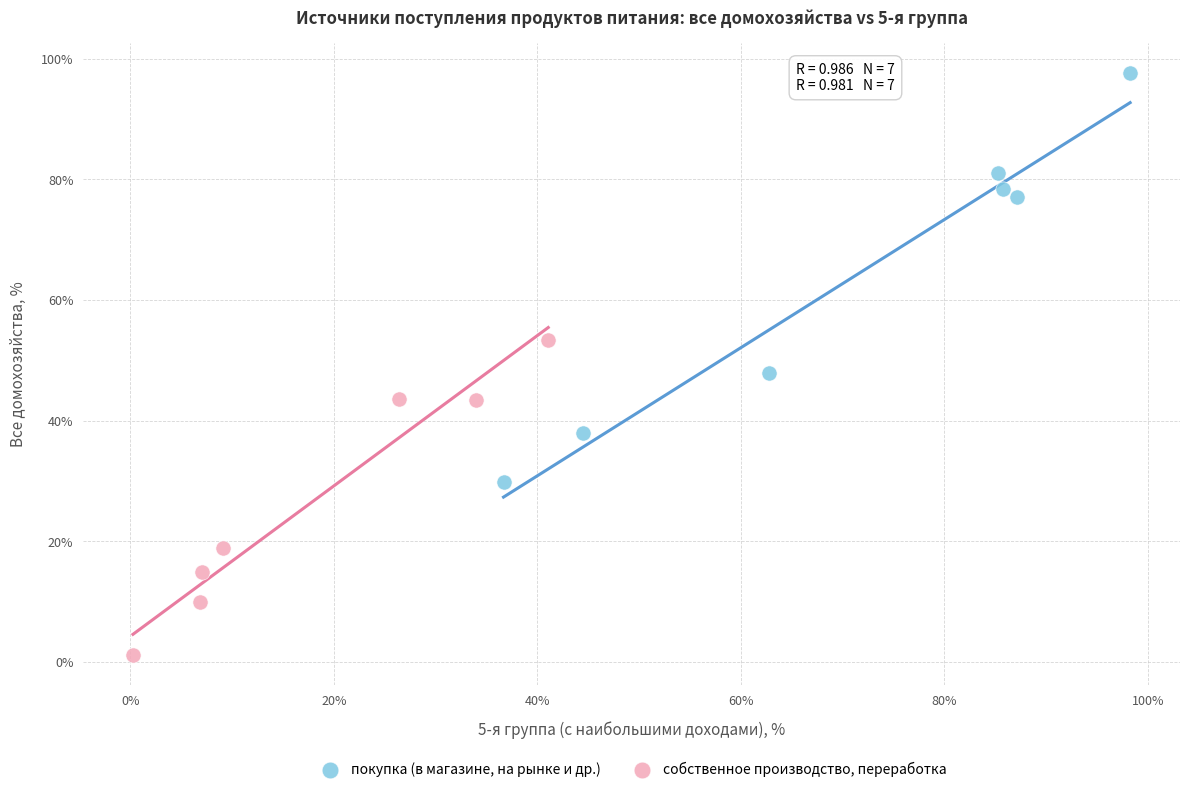

Which series has the largest Y range (max minus min)?

покупка (в магазине, на рынке и др.)